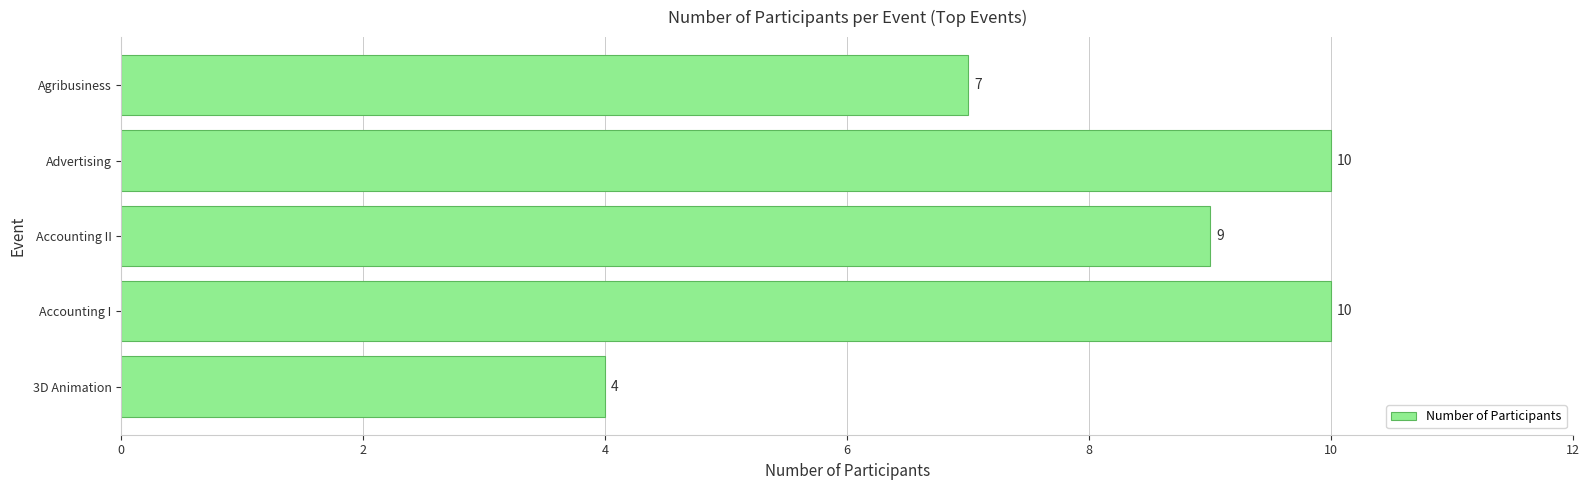

Are the bars grouped side by side (vs. stacked)?

No